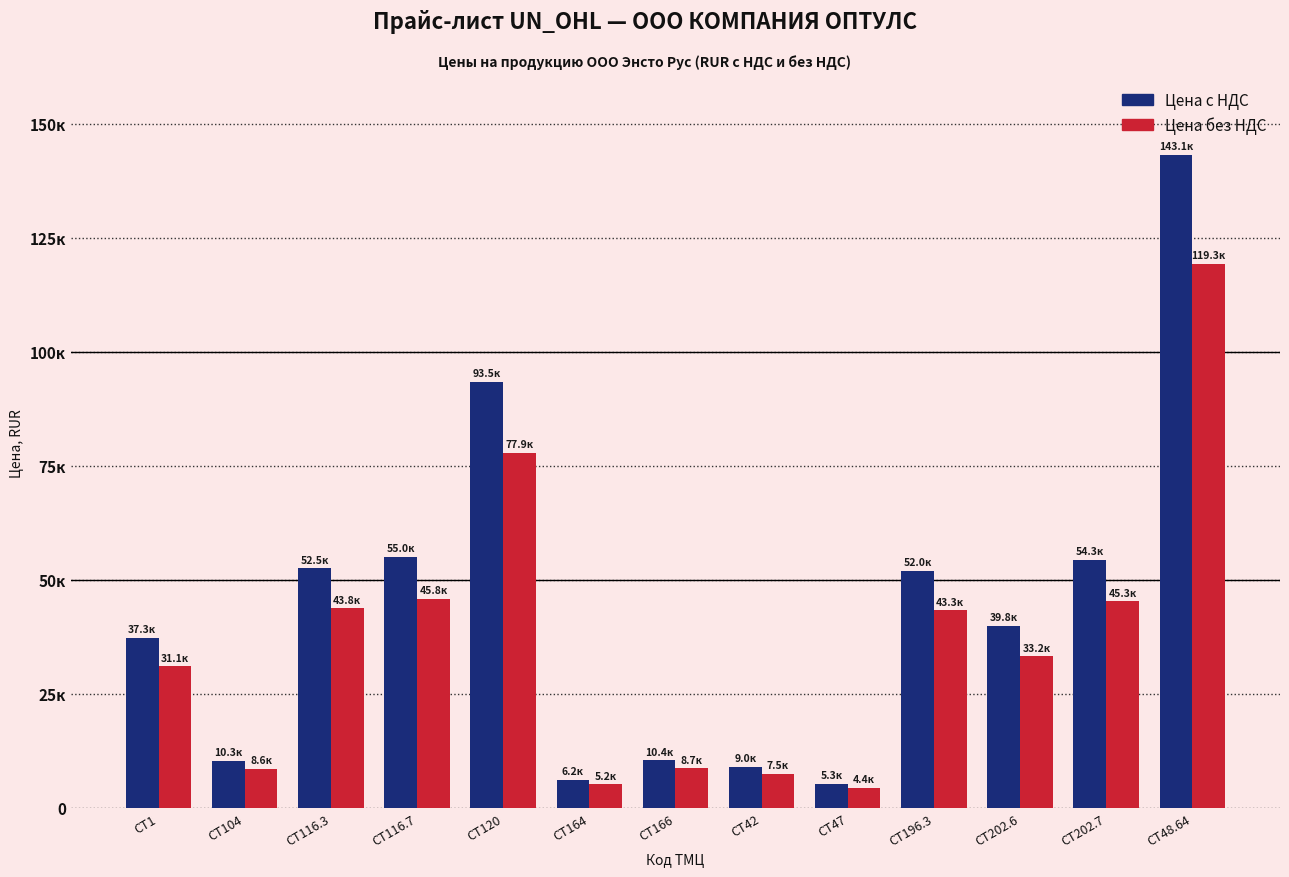

What is the difference between the highest and lowest values at CT48.64?

23857.8